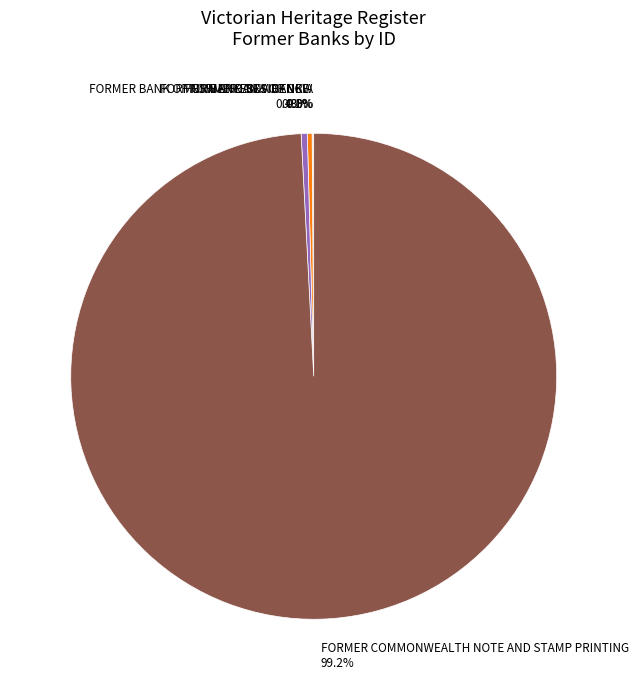

What percentage is NOT represented by FORMER COMMONWEALTH NOTE AND STAMP PRINTING 99.2%?

0.8%